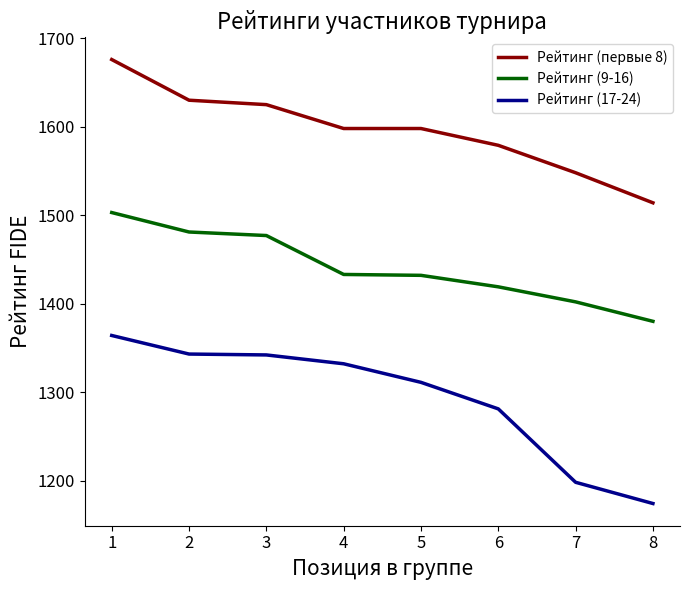

What is the sum of all Рейтинг (первые 8) values?

12768